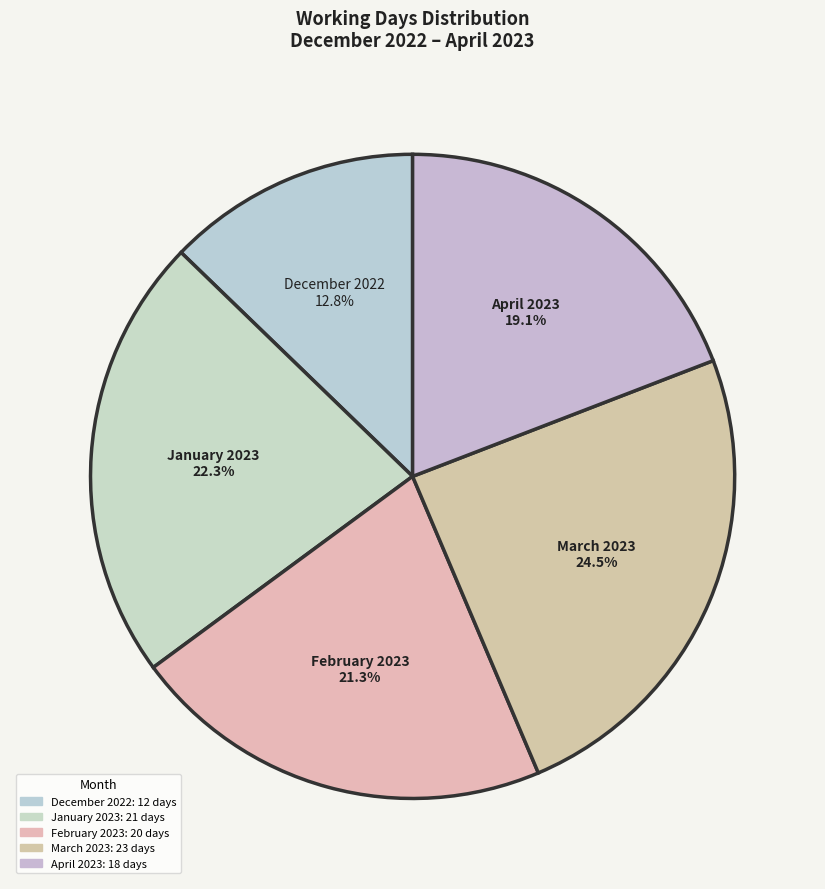

Does December 2022 account for over 50% of the chart?

No